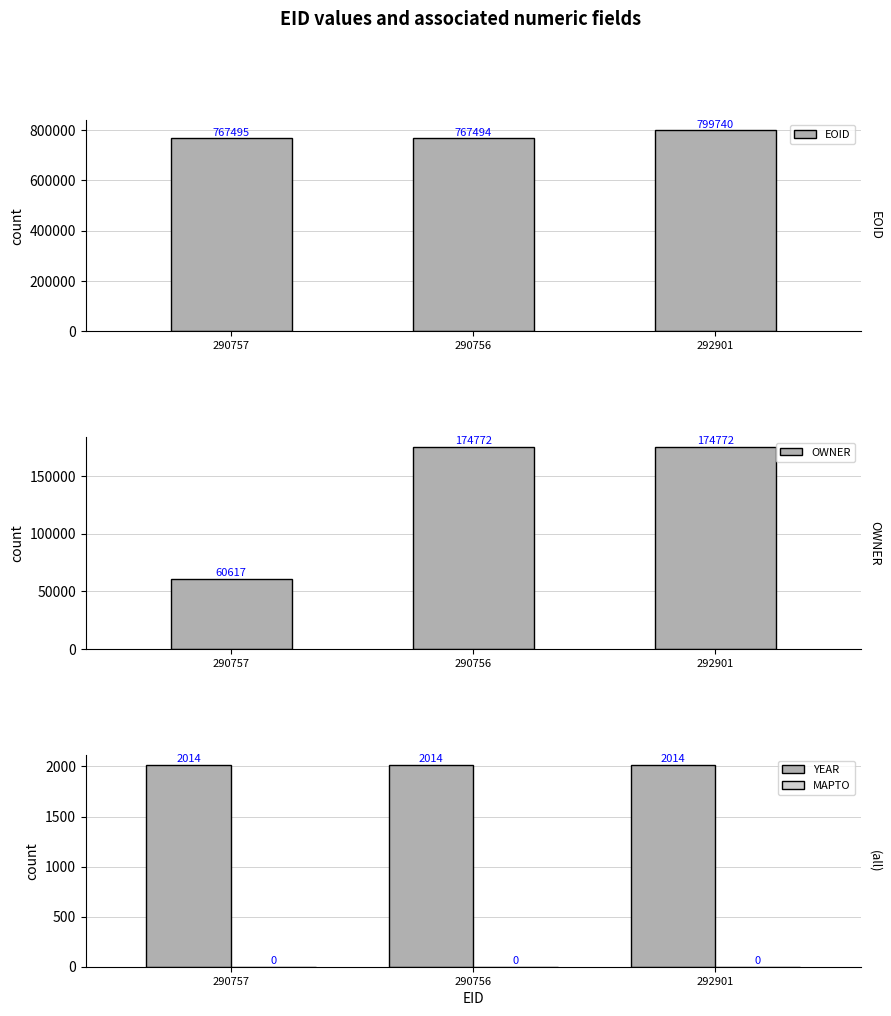

What are all the series names shown in the legend?

EOID, OWNER, YEAR, MAPTO